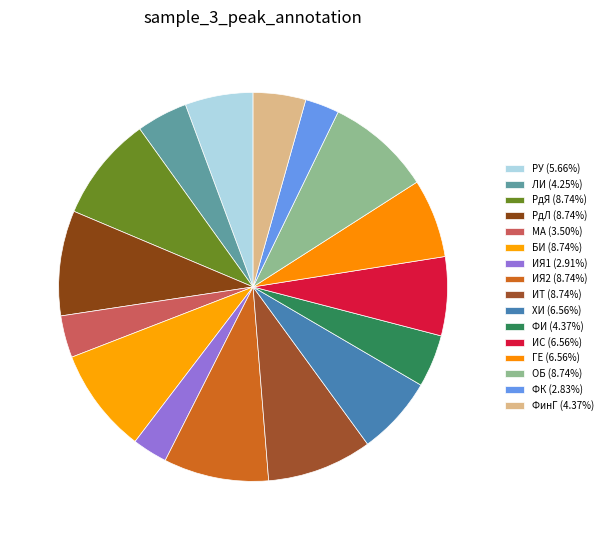

Which has a higher value, РУ or РдЛ?

РдЛ